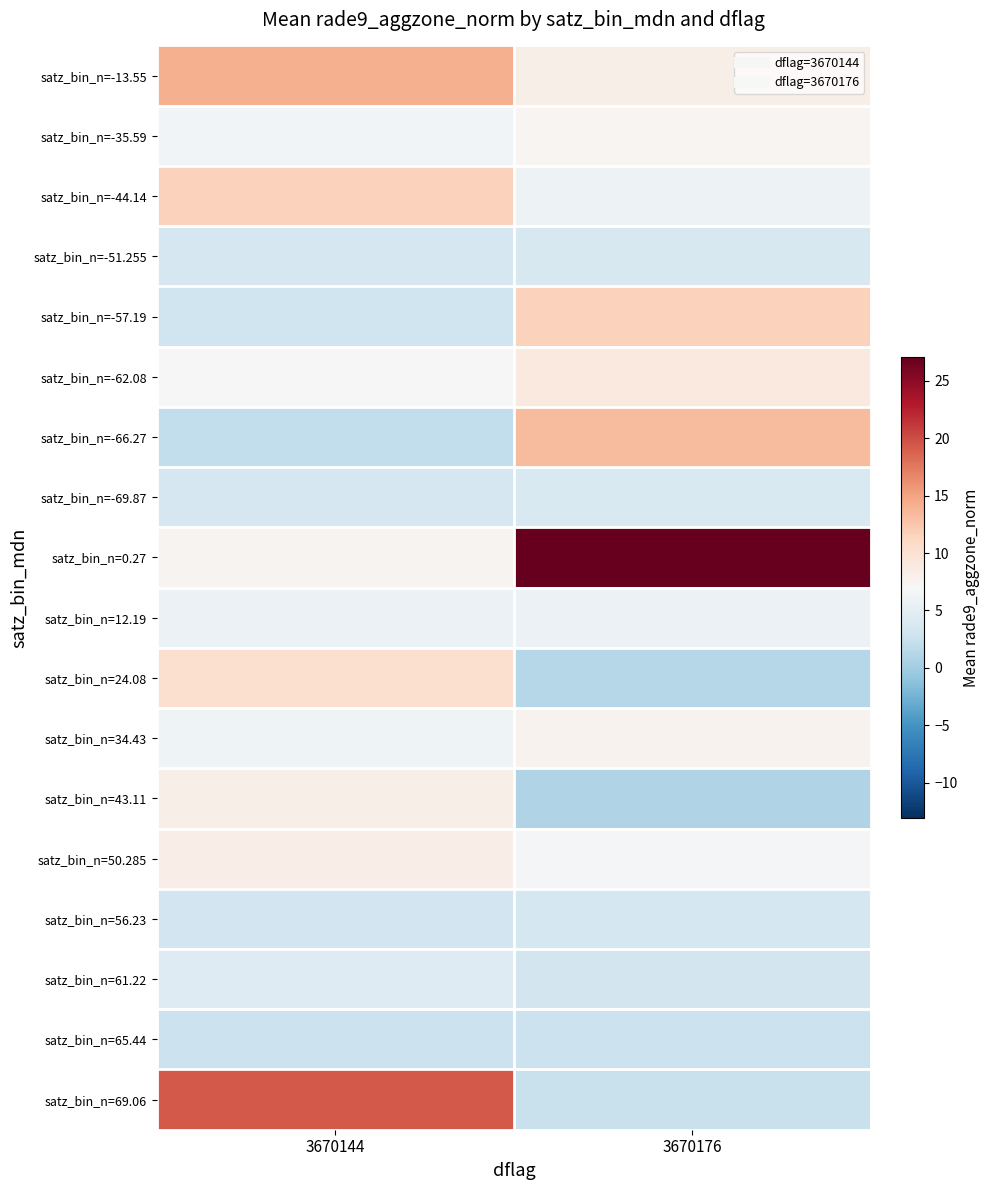

Which label corresponds to the smallest value in the chart?

3670176